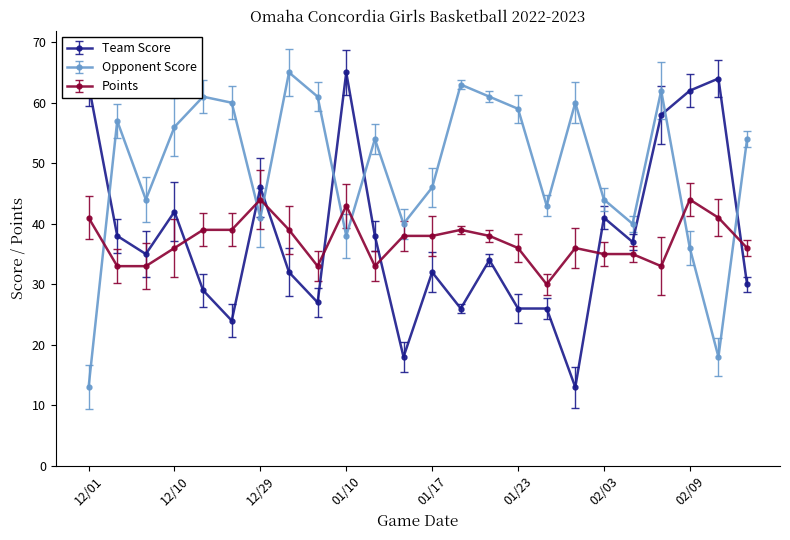

How many times do Points and Opponent Score cross each other?

7